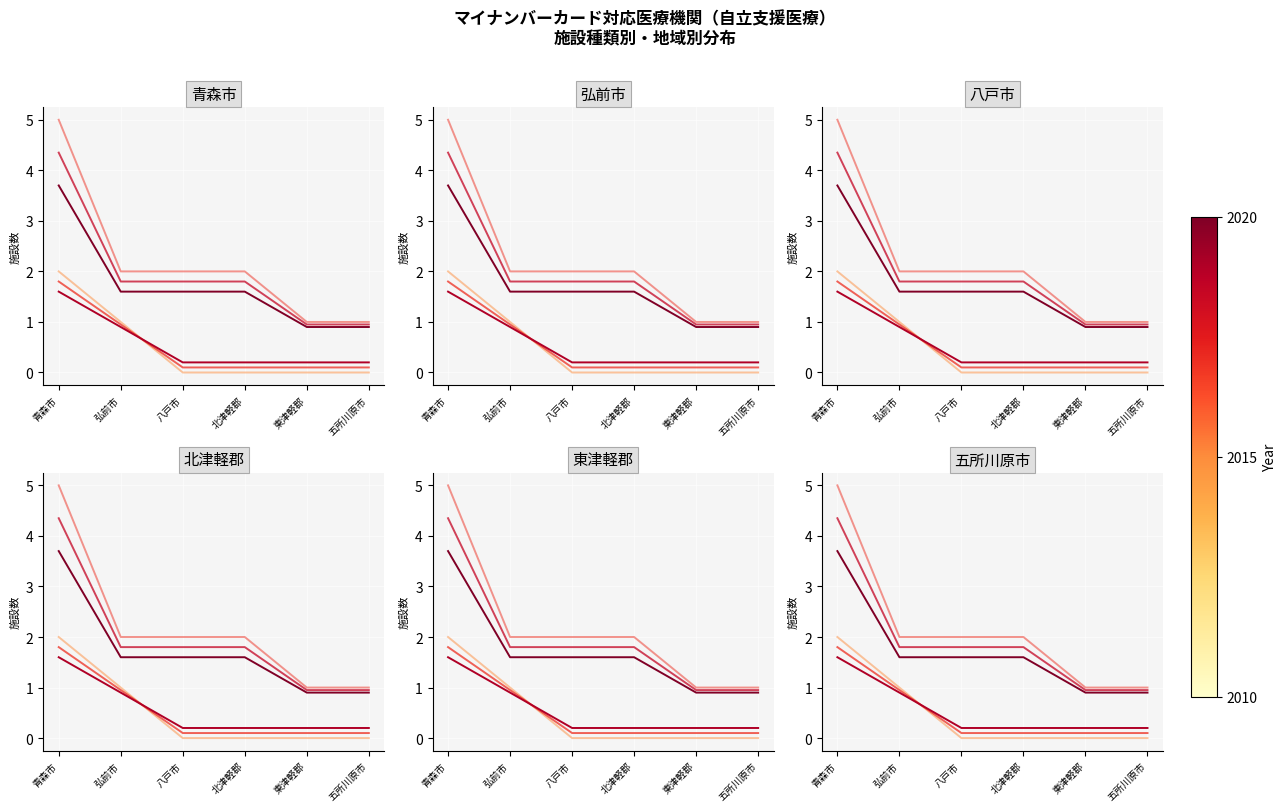

What is the greatest value displayed?

5.0